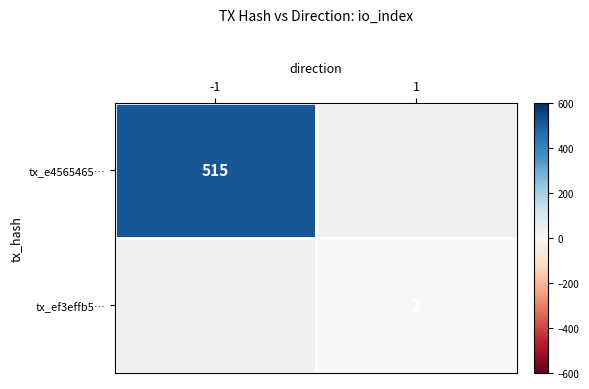

True or false: tx_ef3effb5… has a value of 3 at 1.

False